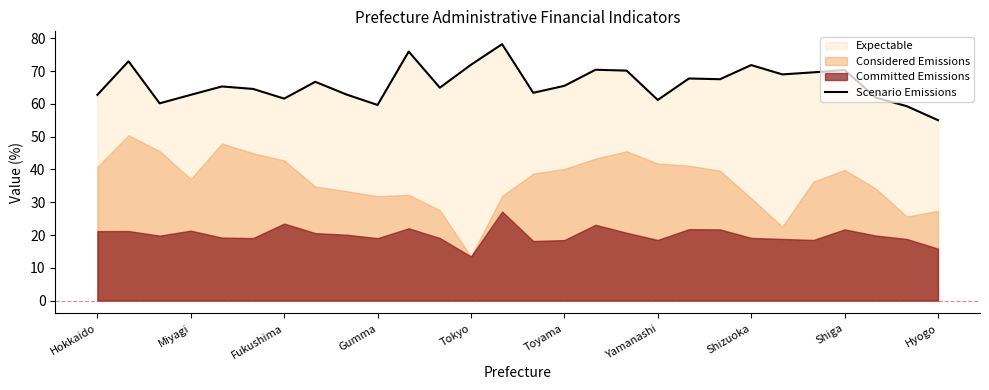

True or false: Scenario Emissions has a value of 70.3 at Shiga.

True